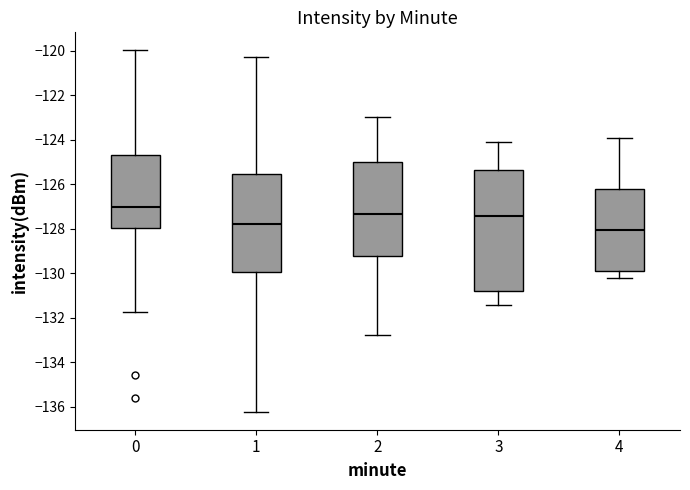

Where is the upper edge of the box at x = 2 on the y-axis? The values are not printed on the chart, so give them approximately, as read against the axis.

-125.0